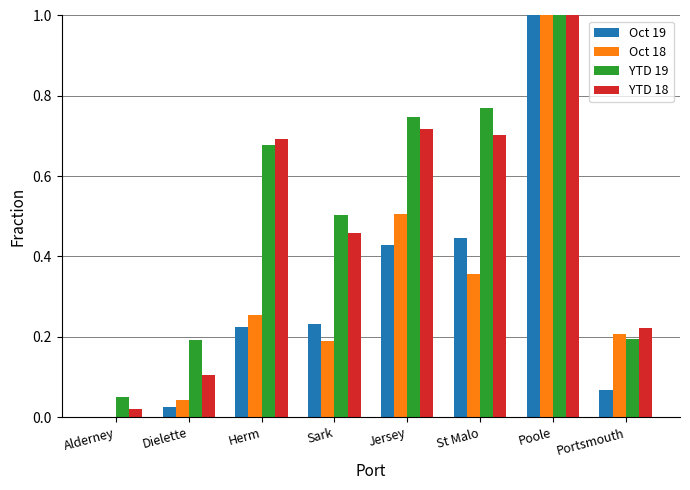

Which series has the largest total across all categories?

YTD 19